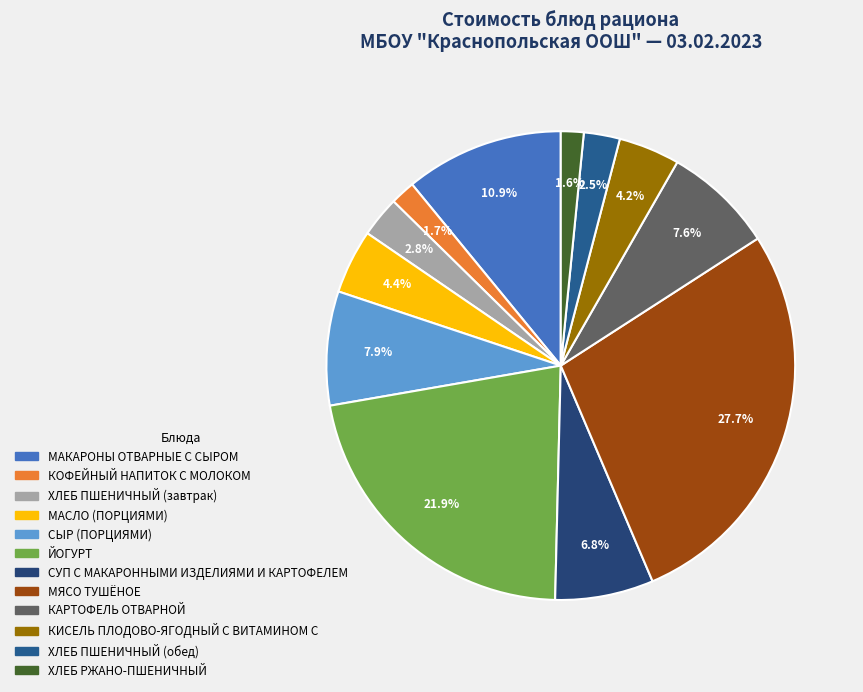

What percentage is the ХЛЕБ ПШЕНИЧНЫЙ (обед) slice, to the nearest percent?

2%